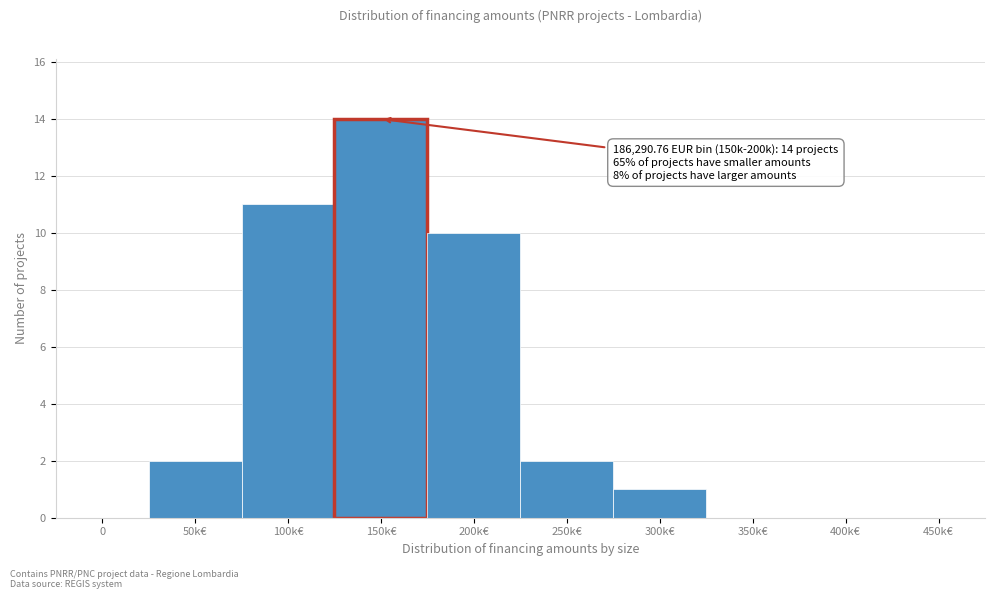

Reading left to right, extract all data points from this chart.

0=0	50k€=2	100k€=11	150k€=14	200k€=10	250k€=2	300k€=1	350k€=0	400k€=0	450k€=0